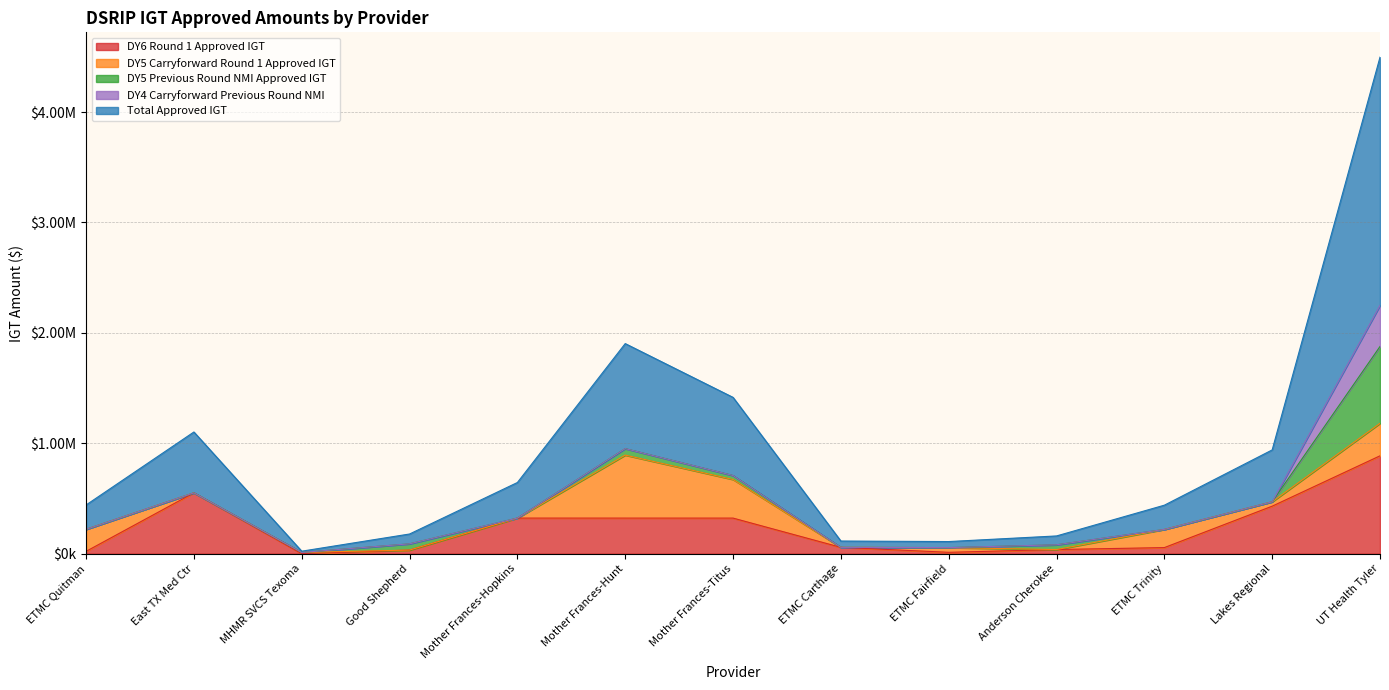

What is the maximum value shown in the chart?

2248508.9